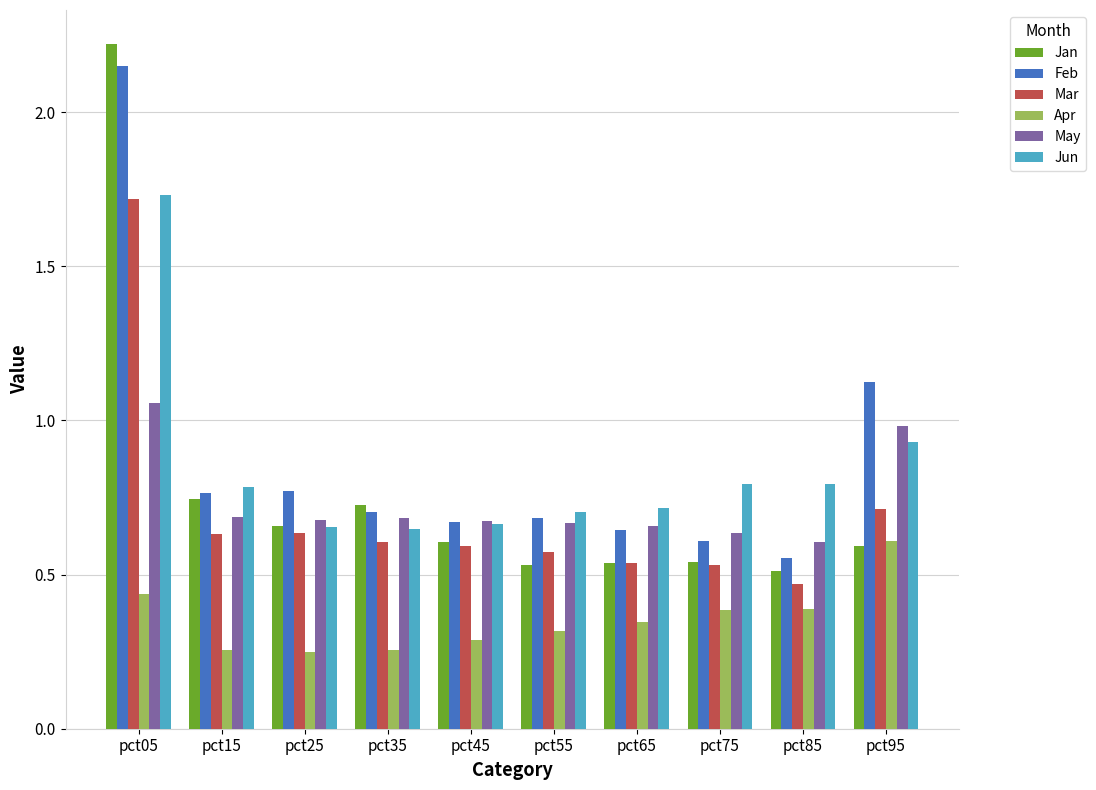

What is the sum of all May values?

7.3